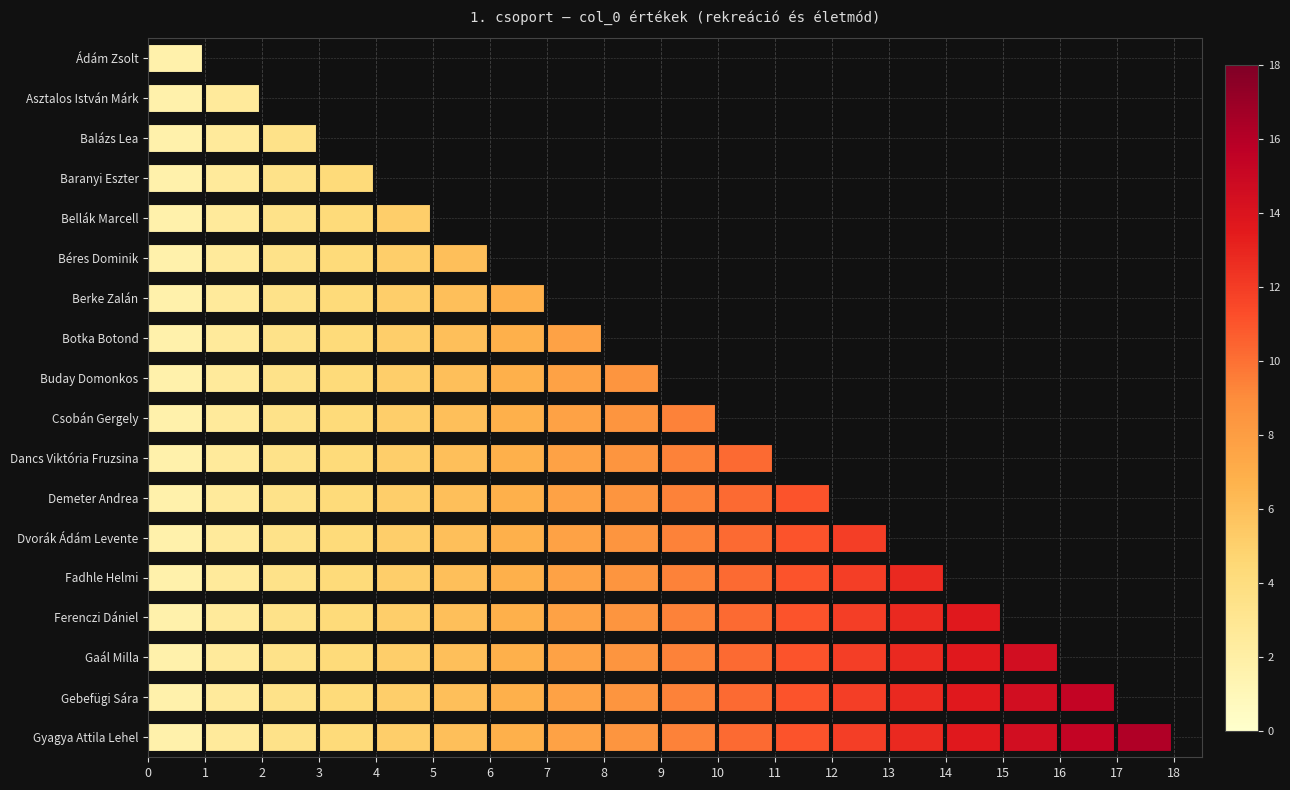

What is the difference between the values at Dvorák Ádám Levente and Bellák Marcell?

8